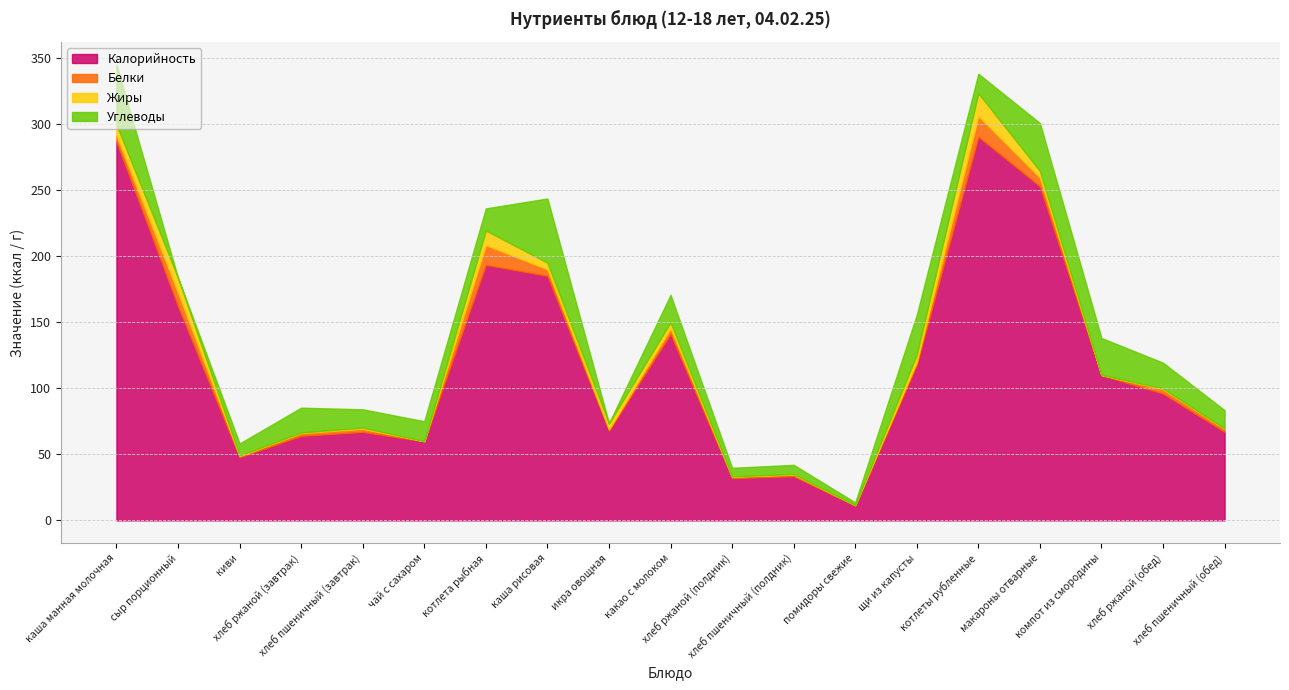

At which label does Белки first exceed 2?

каша манная молочная